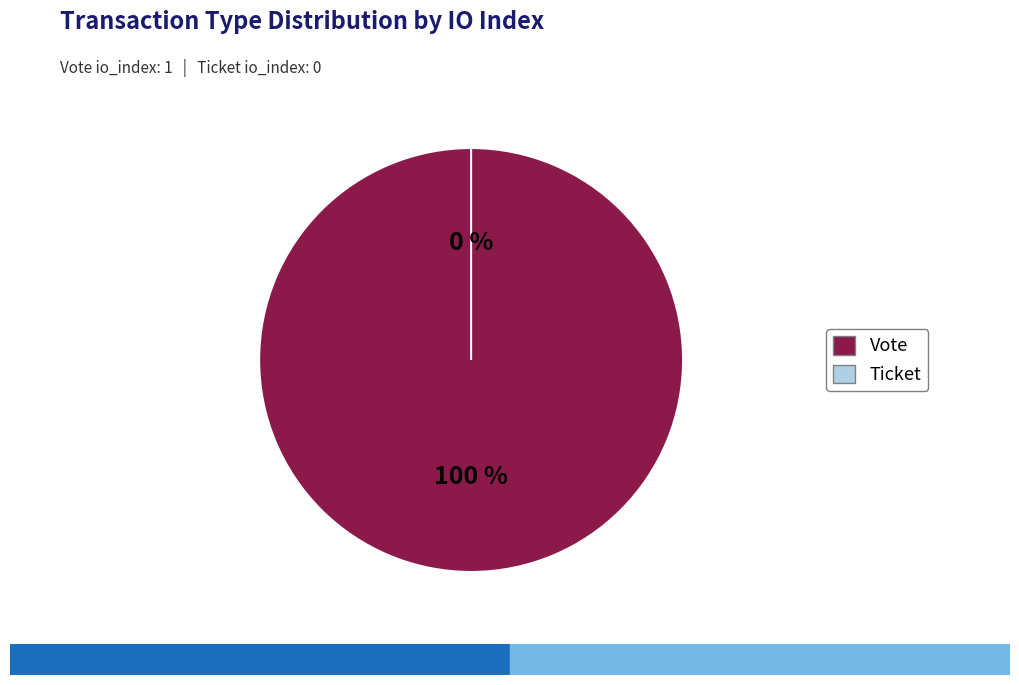

To the nearest percent, what portion does Vote represent?

100%